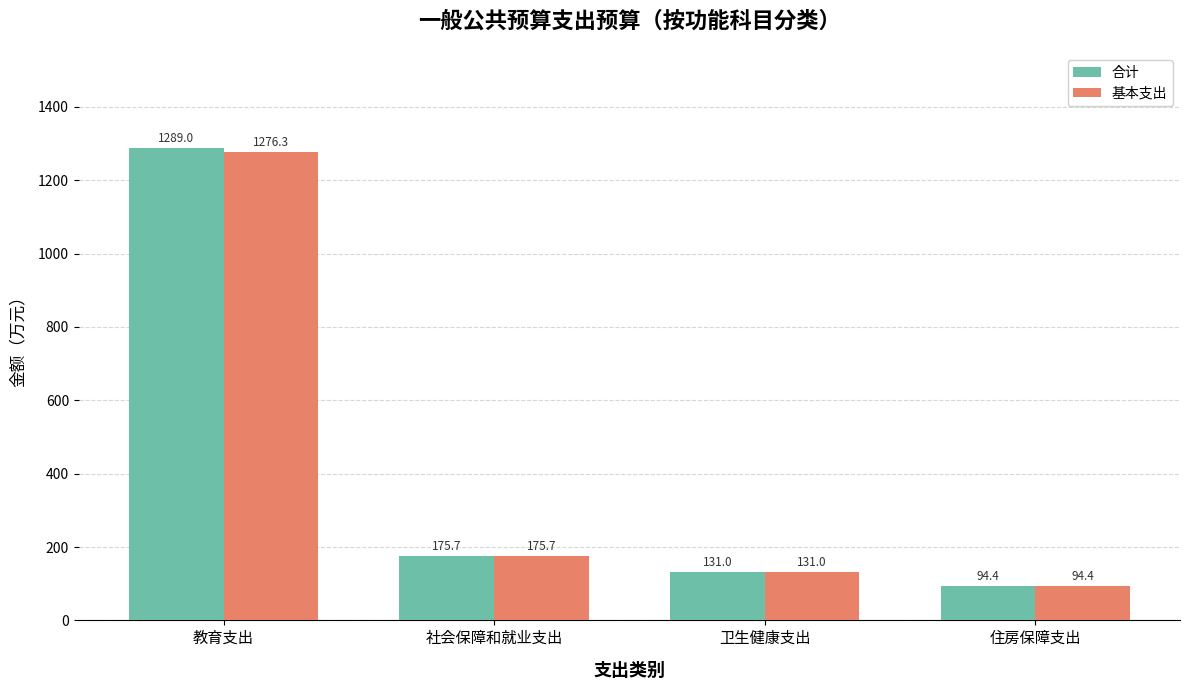

Is the value of 合计 at 教育支出 greater than the value of 基本支出 at 社会保障和就业支出?

Yes